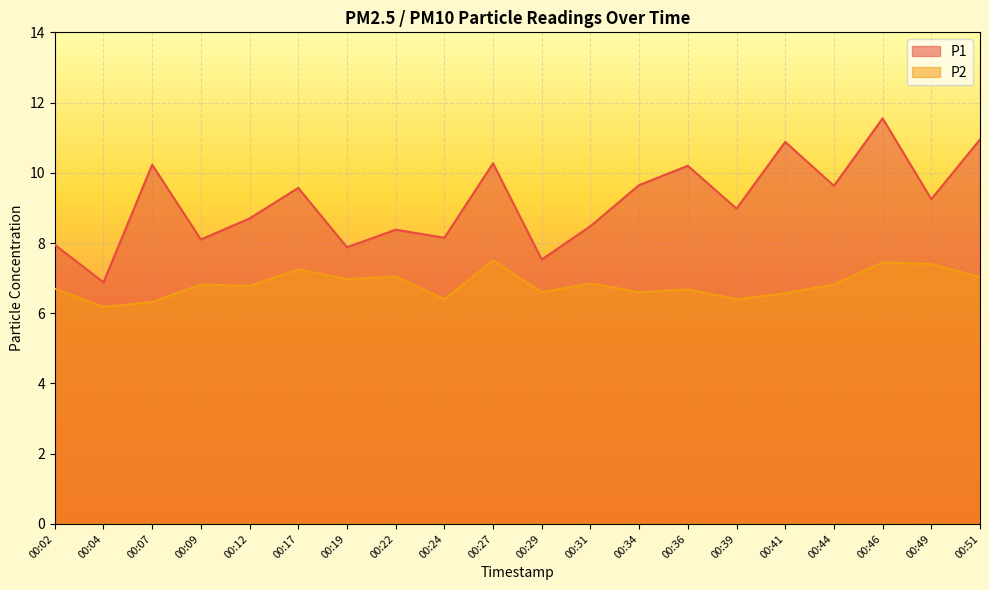

Count the number of data series in this chart.

2